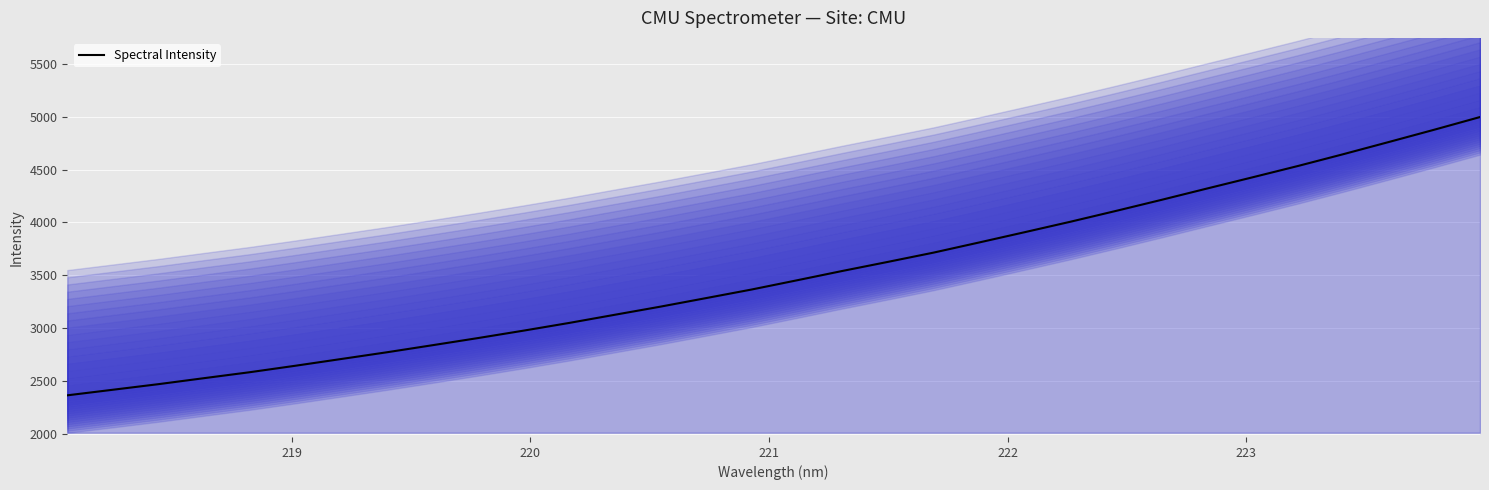

What is the difference between the maximum and minimum values?

2635.4